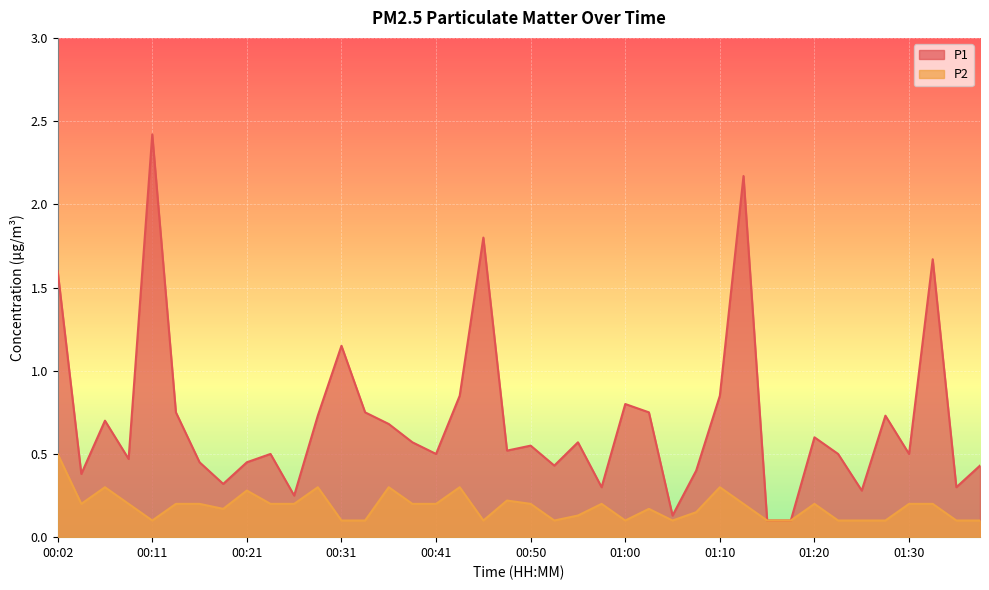

Reading left to right, what are all the values shown in this chart?

P1: 00:02=1.6	00:04=0.4	00:07=0.7	00:09=0.5	00:11=2.4	00:14=0.8	00:16=0.5	00:19=0.3	00:21=0.5	00:24=0.5	00:26=0.2	00:28=0.7	00:31=1.1	00:33=0.8	00:36=0.7	00:38=0.6	00:41=0.5	00:43=0.8	00:46=1.8	00:48=0.5	00:50=0.6	00:53=0.4	00:55=0.6	00:58=0.3	01:00=0.8	01:03=0.8	01:05=0.1	01:07=0.4	01:10=0.8	01:12=2.2	01:15=0.1	01:17=0.1	01:20=0.6	01:22=0.5	01:25=0.3	01:27=0.7	01:30=0.5	01:32=1.7	01:34=0.3	01:37=0.4
P2: 00:02=0.5	00:04=0.2	00:07=0.3	00:09=0.2	00:11=0.1	00:14=0.2	00:16=0.2	00:19=0.2	00:21=0.3	00:24=0.2	00:26=0.2	00:28=0.3	00:31=0.1	00:33=0.1	00:36=0.3	00:38=0.2	00:41=0.2	00:43=0.3	00:46=0.1	00:48=0.2	00:50=0.2	00:53=0.1	00:55=0.1	00:58=0.2	01:00=0.1	01:03=0.2	01:05=0.1	01:07=0.1	01:10=0.3	01:12=0.2	01:15=0.1	01:17=0.1	01:20=0.2	01:22=0.1	01:25=0.1	01:27=0.1	01:30=0.2	01:32=0.2	01:34=0.1	01:37=0.1